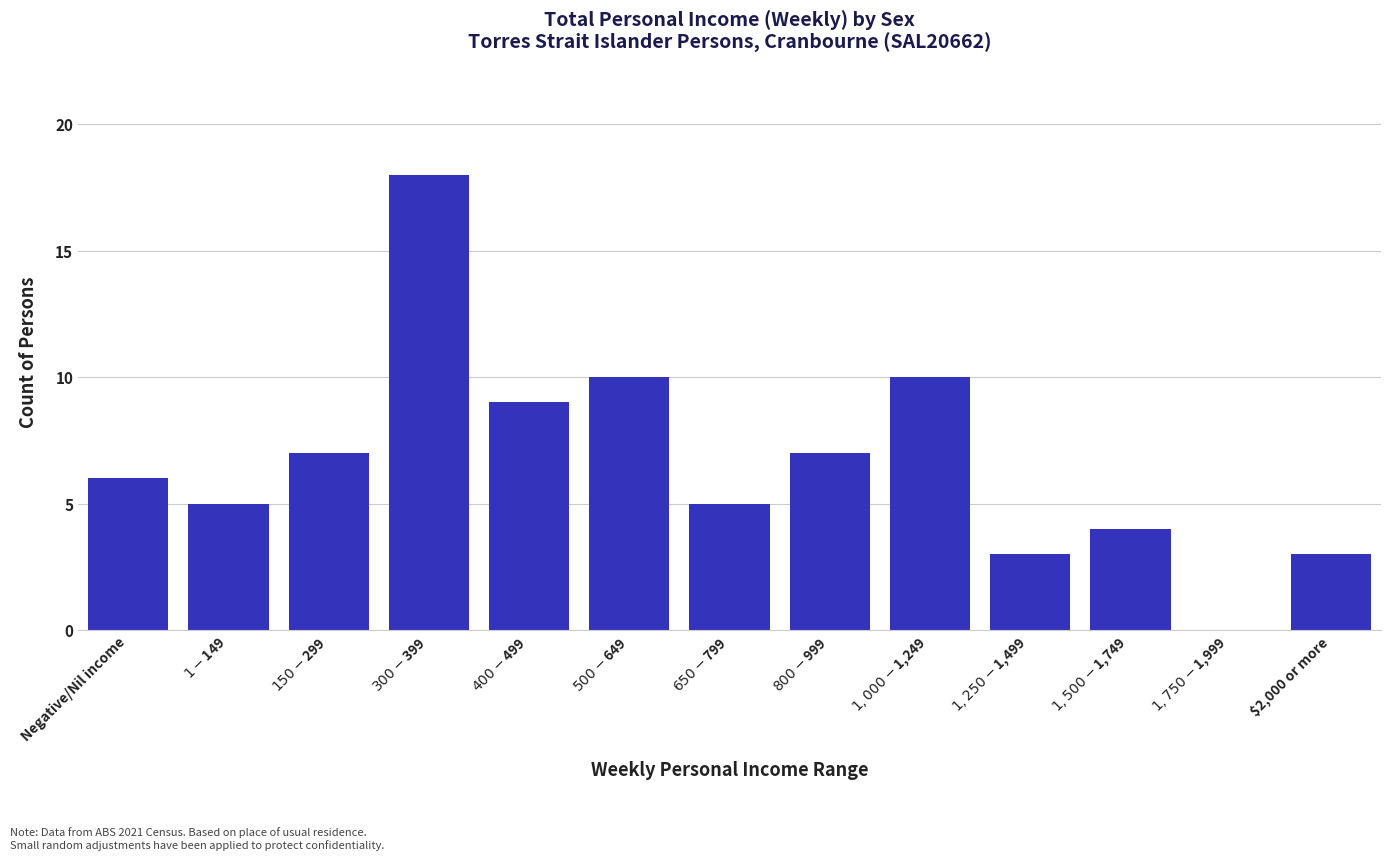

What is the greatest value displayed?

18